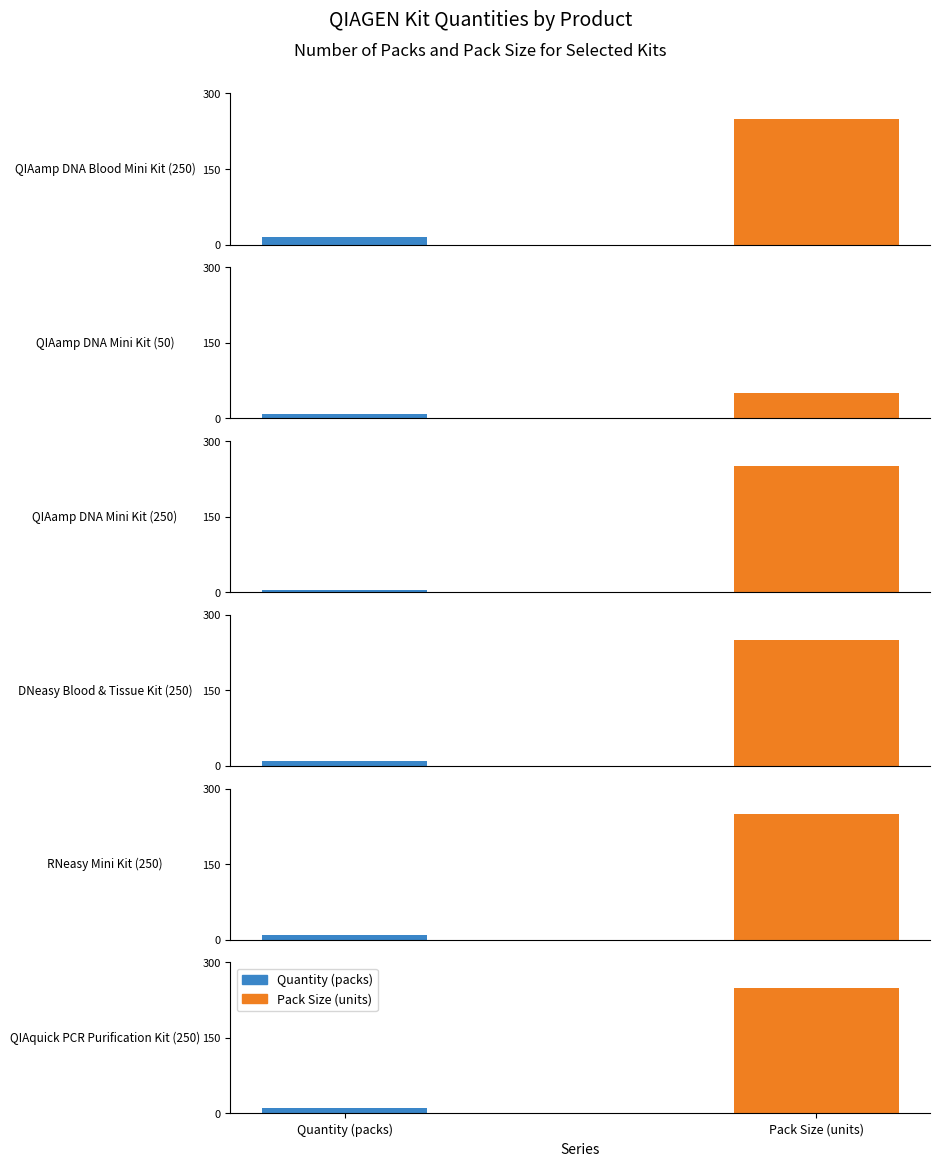

Which series has the widest spread of values?

Pack Size (units)